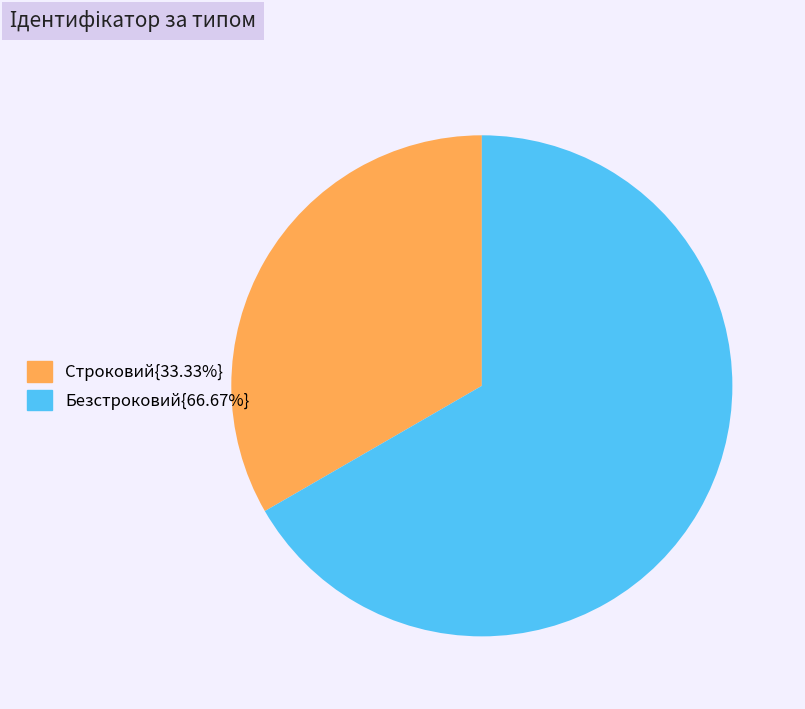

Is there a majority slice in this chart?

Yes